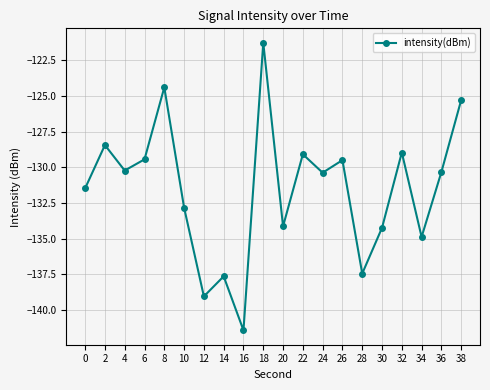

How many lines are shown in the chart?

1